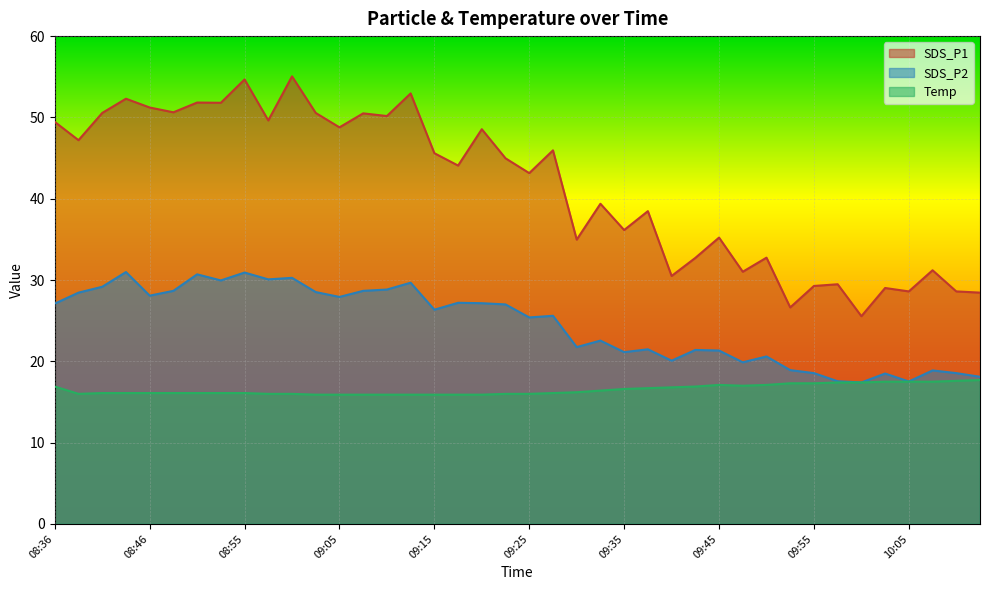

True or false: SDS_P2 has a value of 33.4 at 09:50.

False